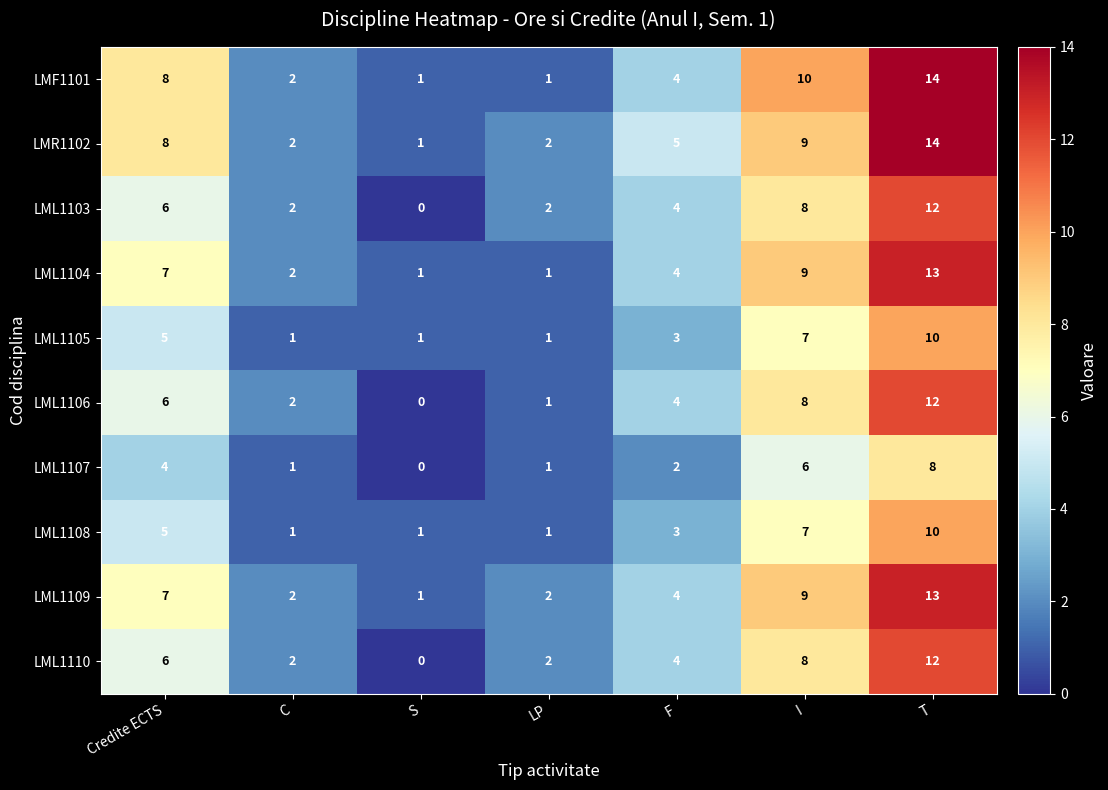

At which label does LML1104 first exceed 4?

Credite ECTS